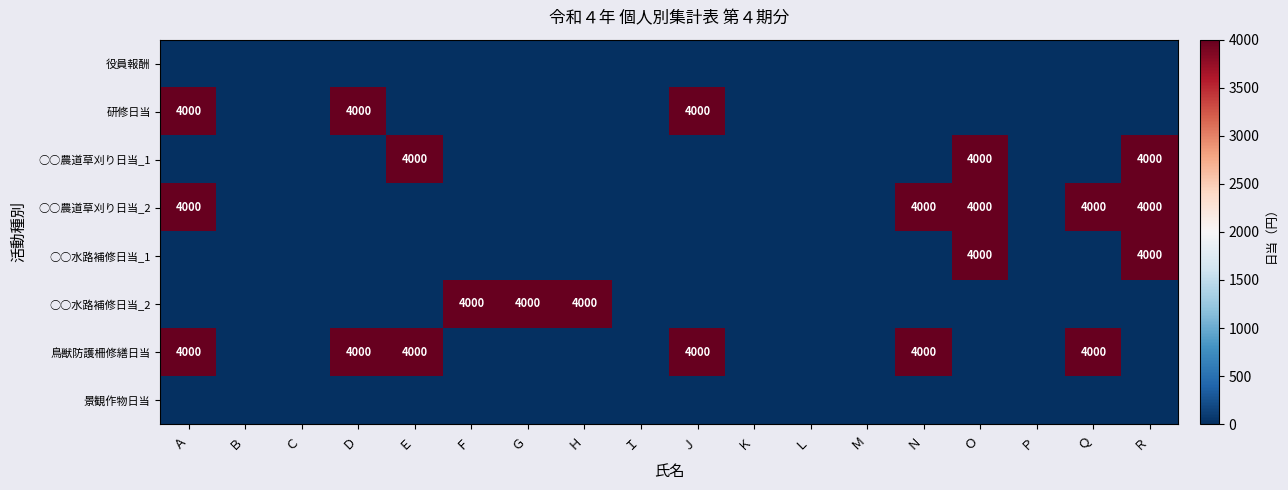

At which category does the chart reach its minimum across all series?

Ａ